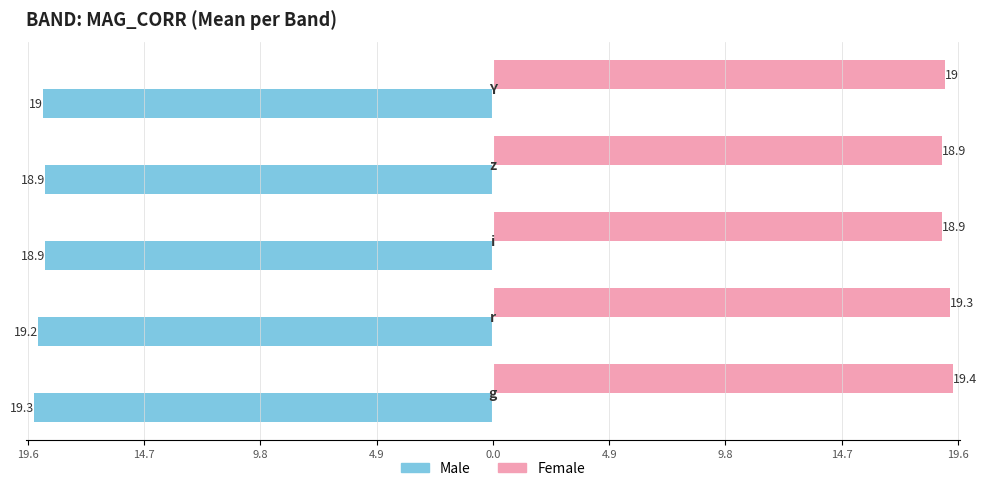

What are all the series names shown in the legend?

Male, Female